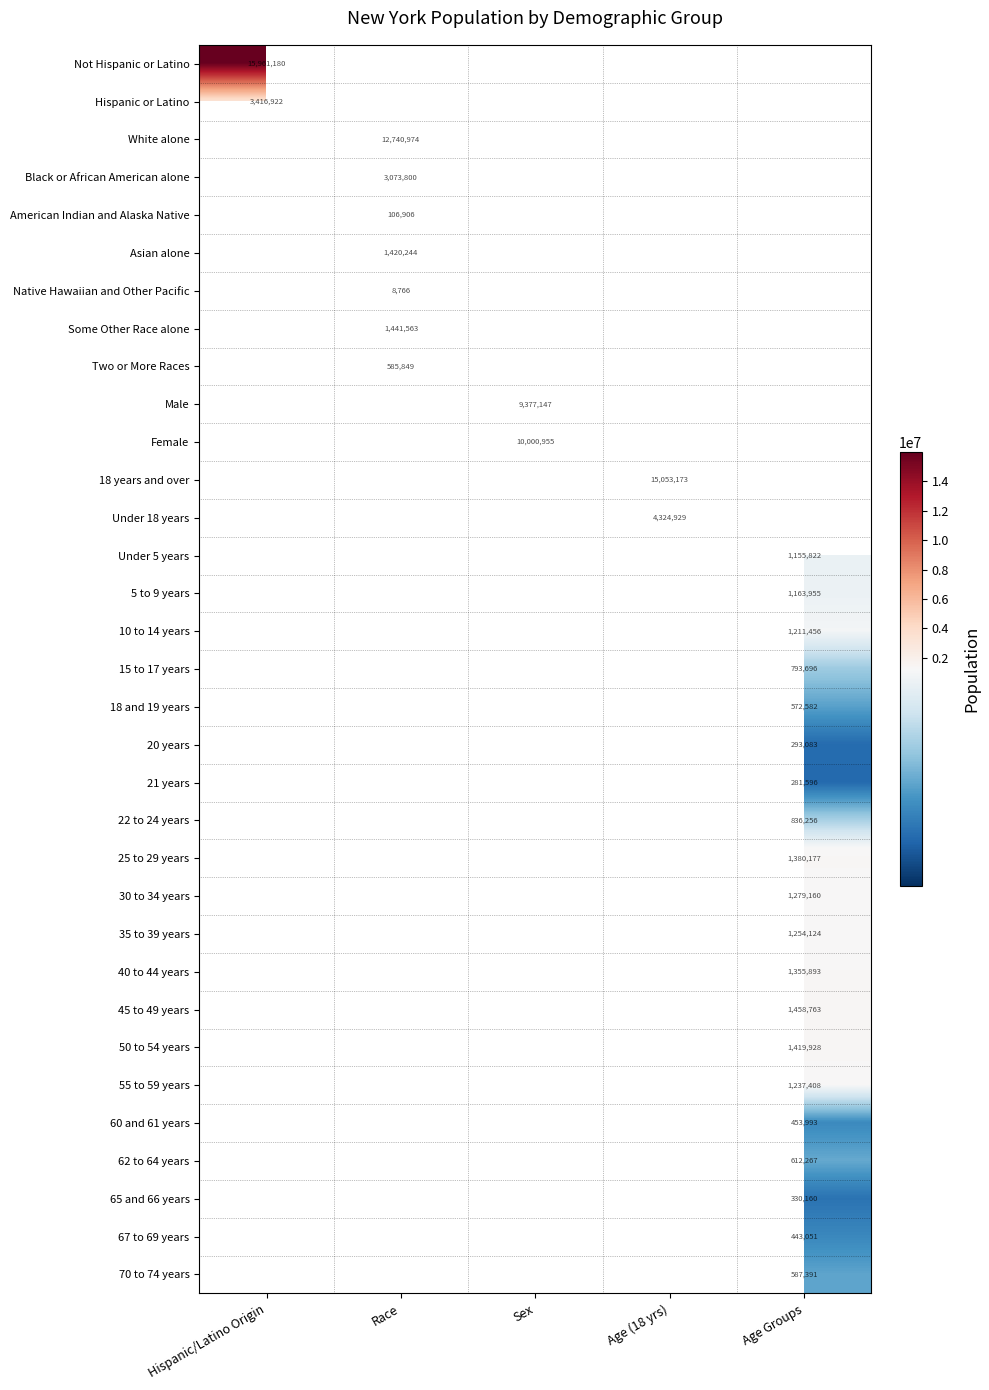

The Native Hawaiian and Other Pacific series shows 1940 at Race. True or false?

False